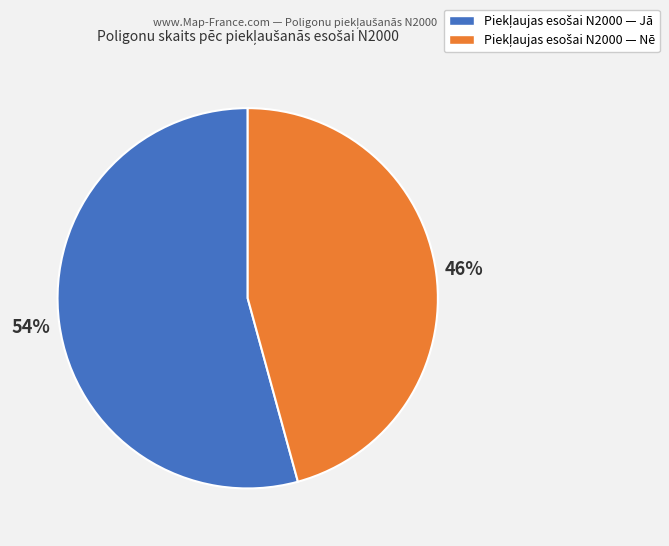

Does any single category account for the majority?

Yes